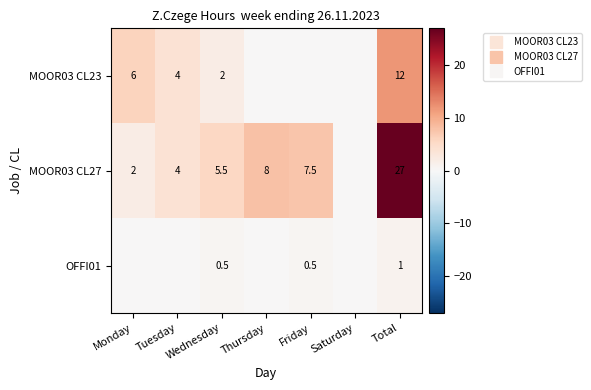

True or false: MOOR03 CL27 has a value of 2.2 at Tuesday.

False